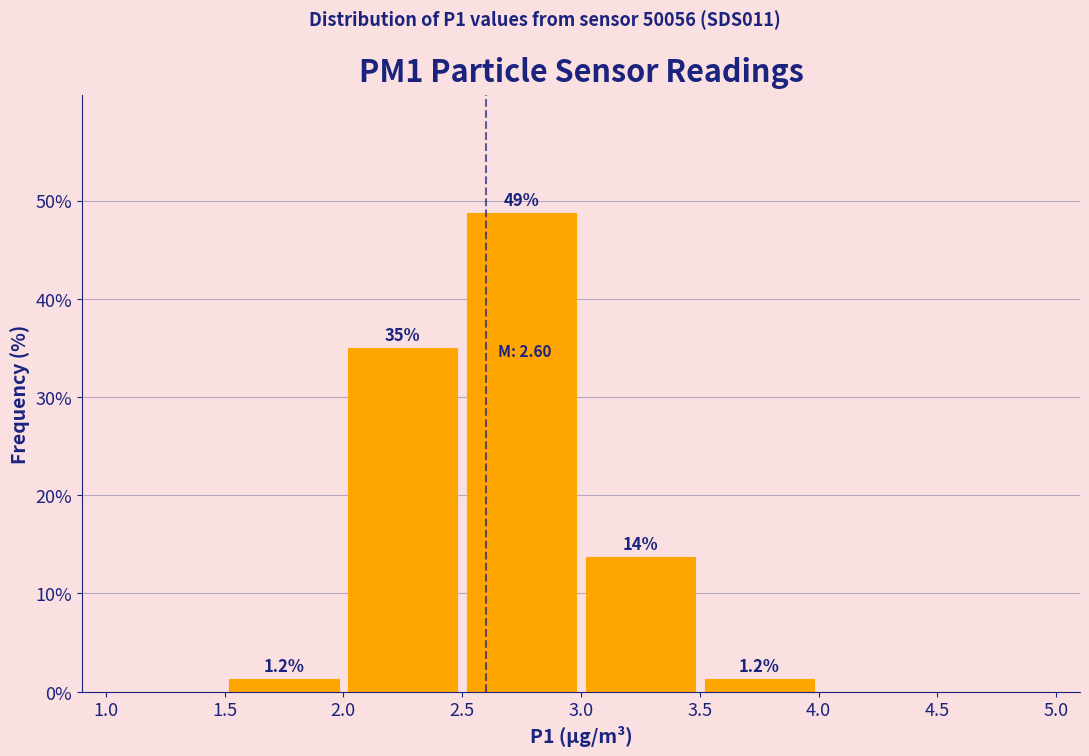

Over which range of the x-axis is the bar tallest?

2.5 to 3.0